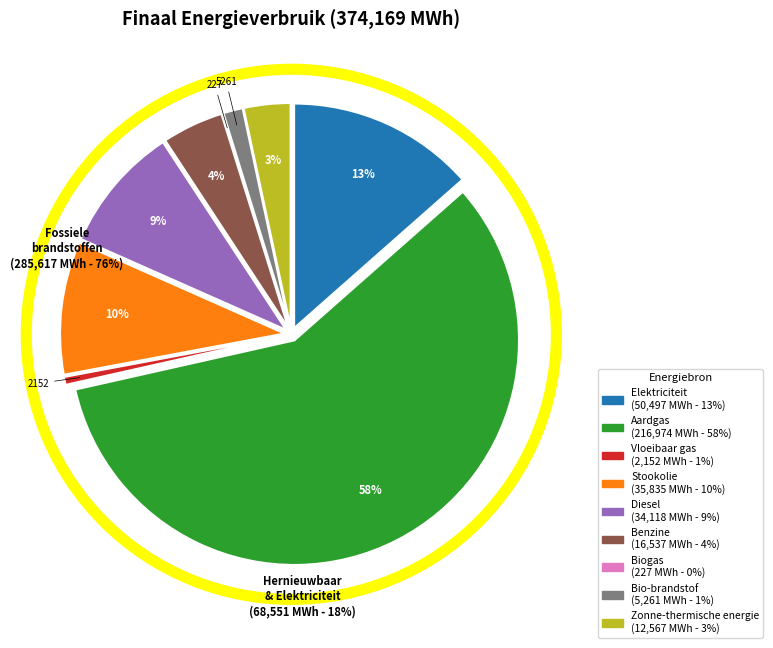

To the nearest percent, what is the combined percentage of Elektriciteit and Diesel?

23%